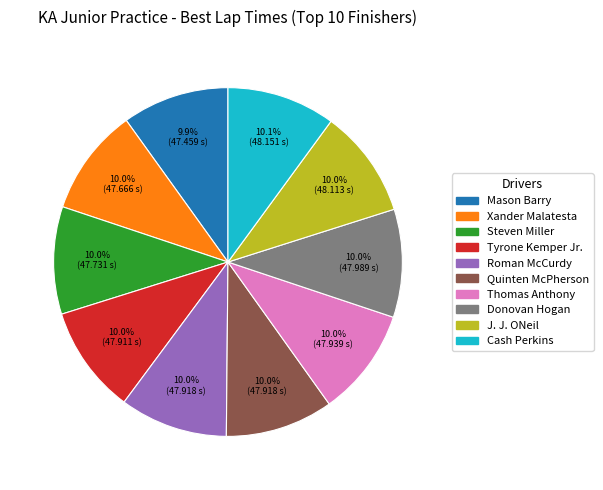

Is it true that Xander Malatesta is 10% of the pie?

True